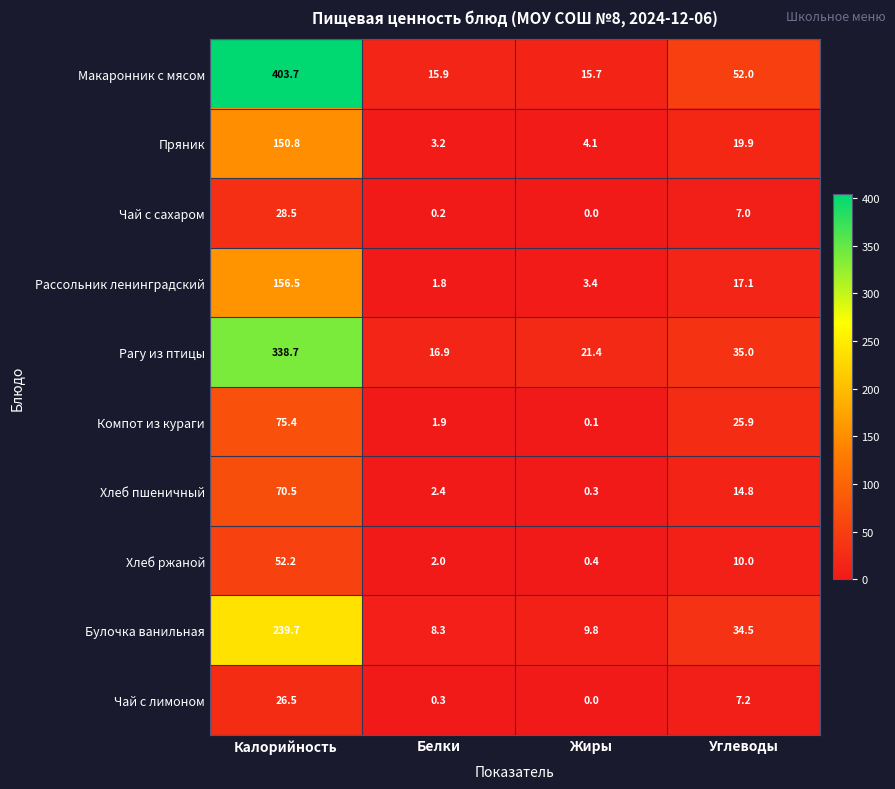

What value does the Хлеб ржаной series have at Белки?

2.0